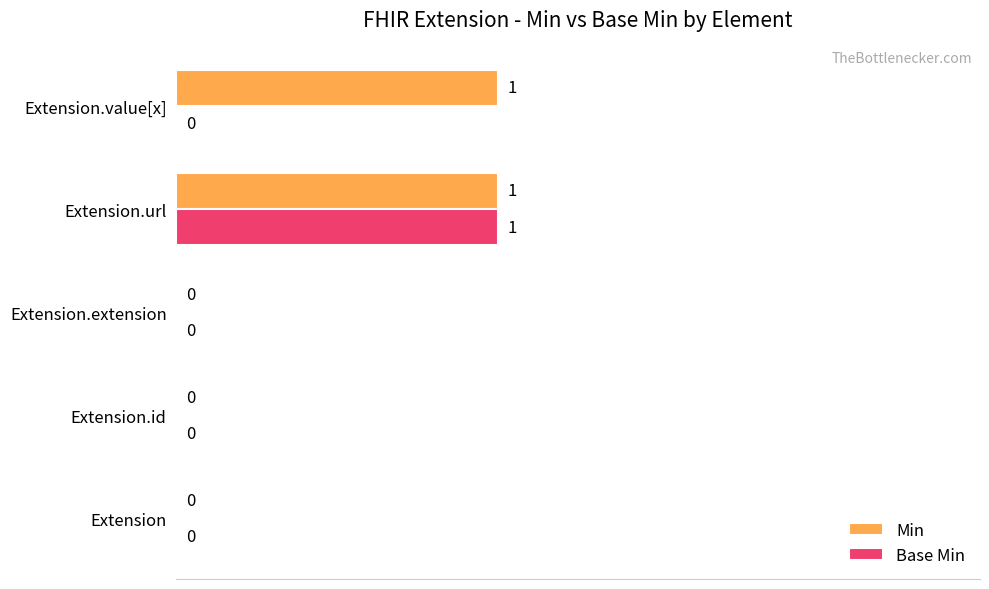

At which category is the sum across all series the highest?

Extension.url